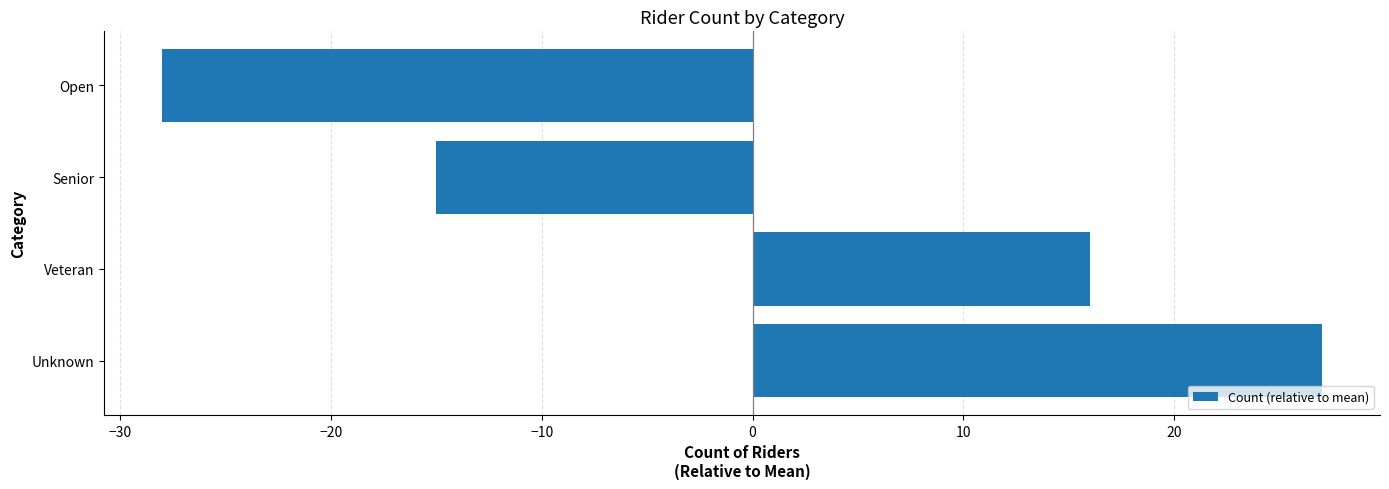

Reading bottom to top, transcribe all the data shown in this chart.

27	16	-15	-28